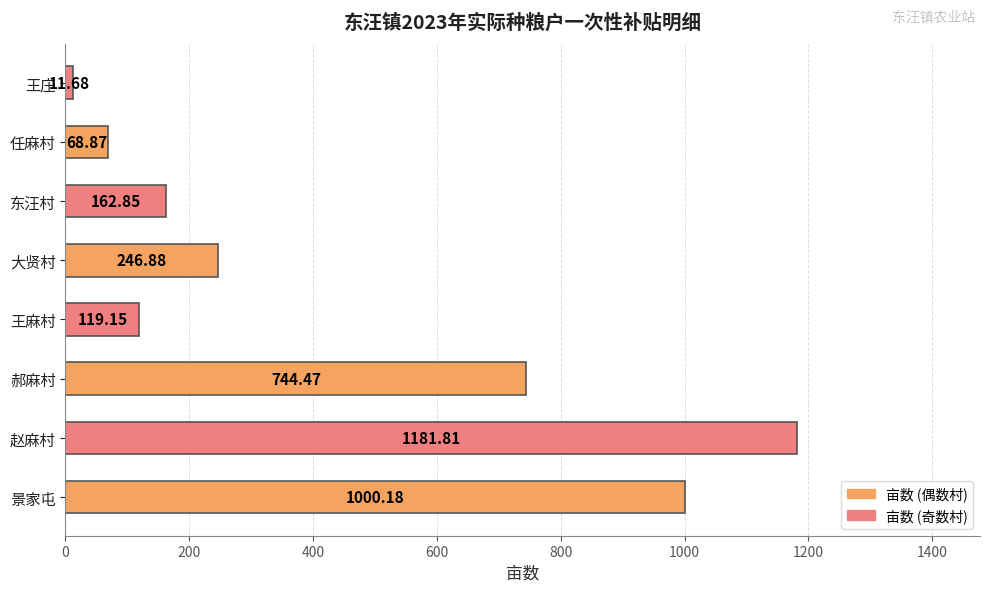

Does the chart contain any negative values?

No